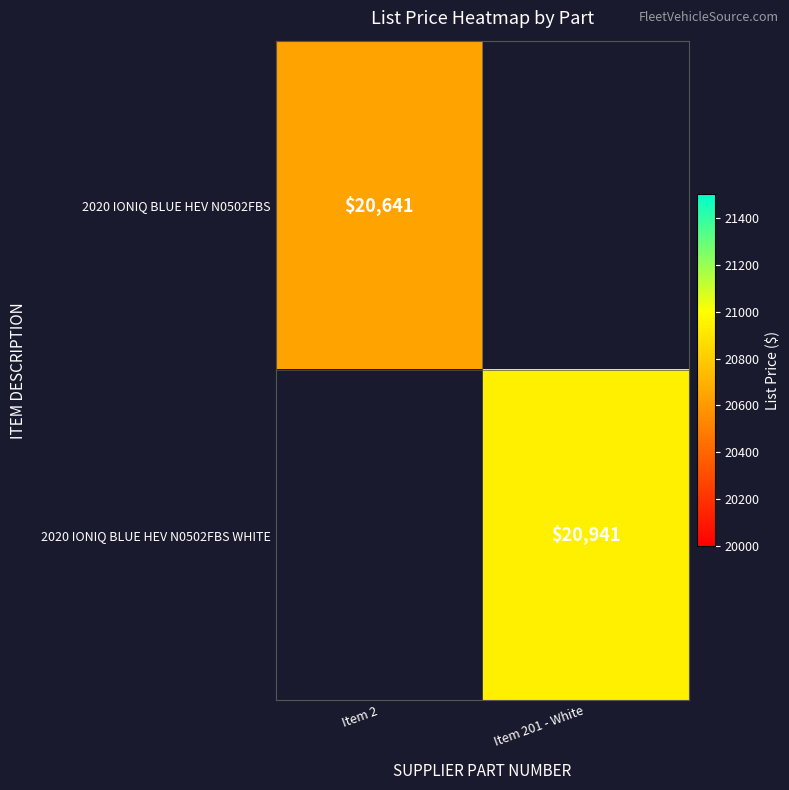

True or false: 2020 IONIQ BLUE HEV N0502FBS has a value of 20641 at Item 2.

True